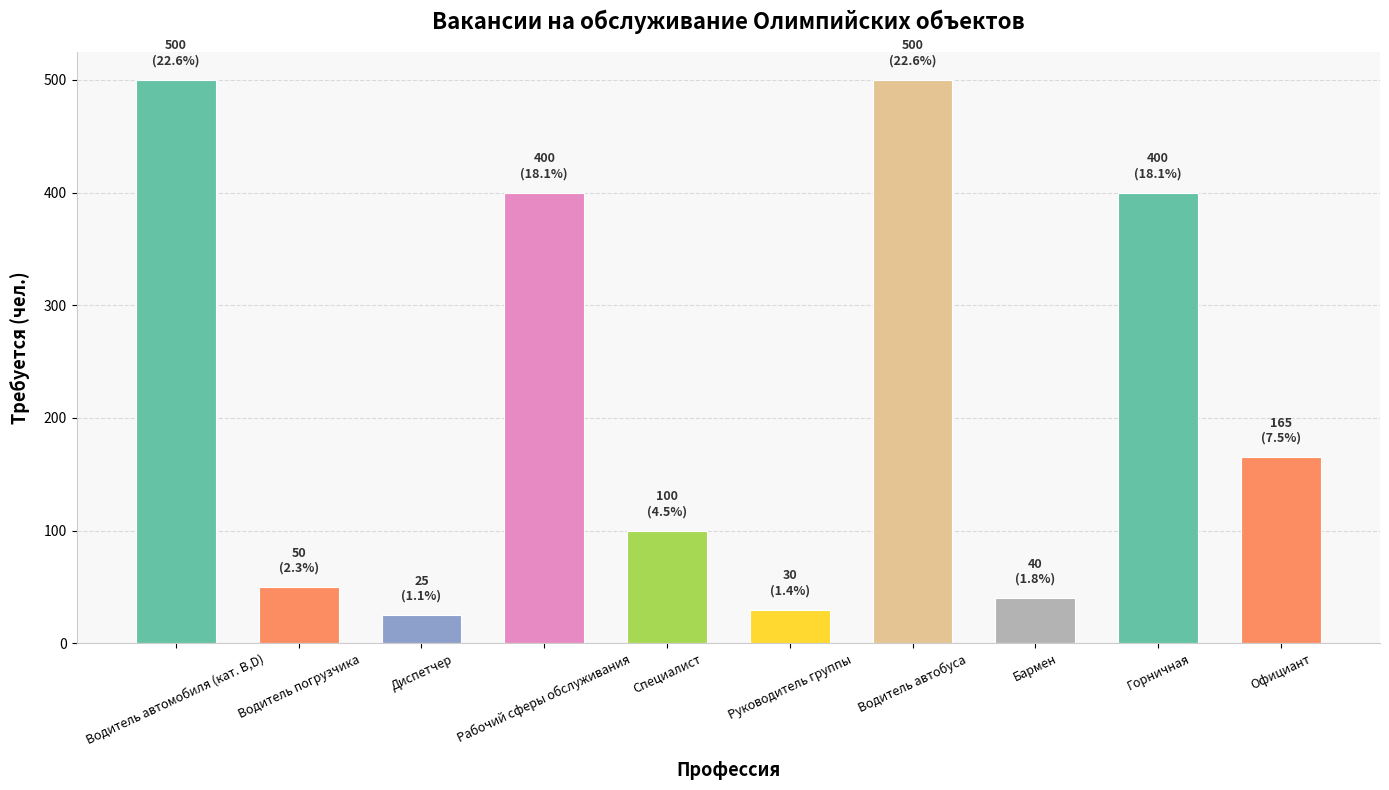

How many bars are there in total?

10